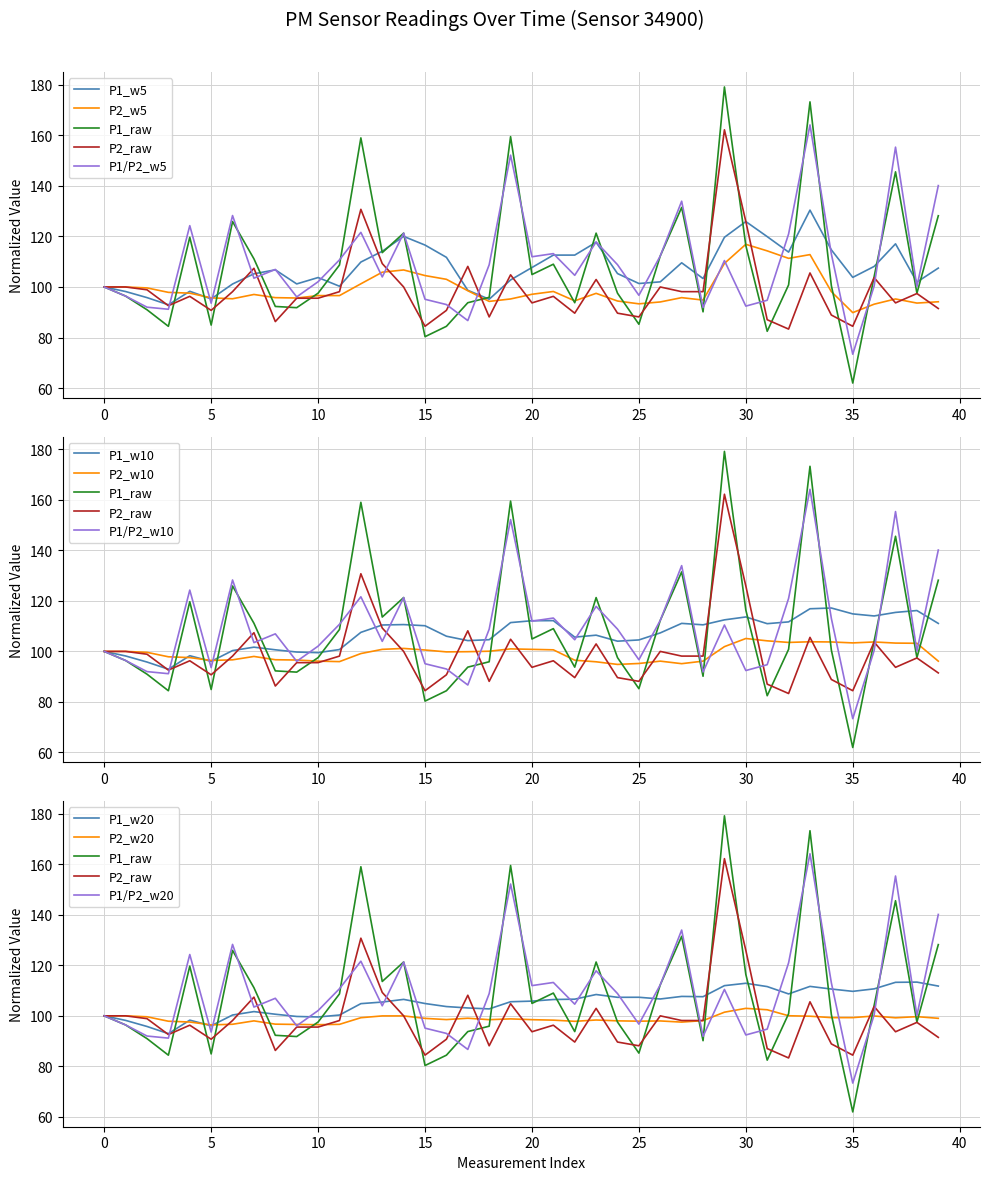

Reading right to left, transcribe all the data shown in this chart.

P1: 128.2	97.5	145.6	104.1	62.0	100.5	173.3	100.8	82.5	116.4	179.2	90.2	131.5	112.3	85.2	97.5	121.3	93.8	109.0	104.9	159.5	95.9	93.8	84.4	80.3	121.3	113.6	159.0	108.7	97.5	91.8	92.3	111.1	125.9	84.9	119.7	84.4	91.0	96.4	100.0
P2: 91.5	97.4	93.7	103.7	84.4	88.9	105.6	83.3	87.0	125.9	162.2	98.1	98.1	100.0	88.1	89.6	103.0	89.6	96.3	93.7	104.8	88.1	108.1	90.7	84.4	100.0	109.3	130.7	98.1	95.6	95.6	86.3	107.4	98.1	90.7	96.3	92.6	98.9	100.0	100.0